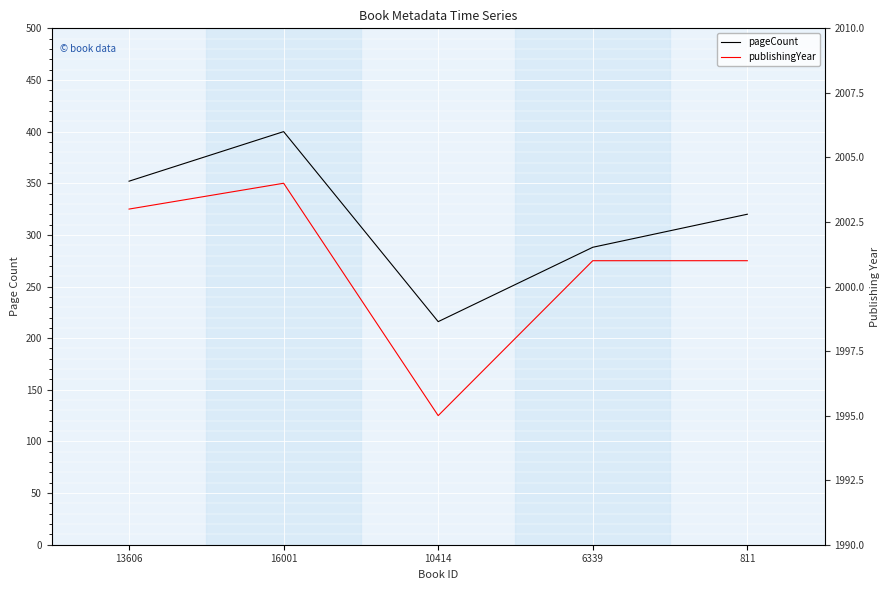

Reading left to right, extract all data points from this chart.

pageCount: 13606=352	16001=400	10414=216	6339=288	811=320
publishingYear: 13606=2003	16001=2004	10414=1995	6339=2001	811=2001